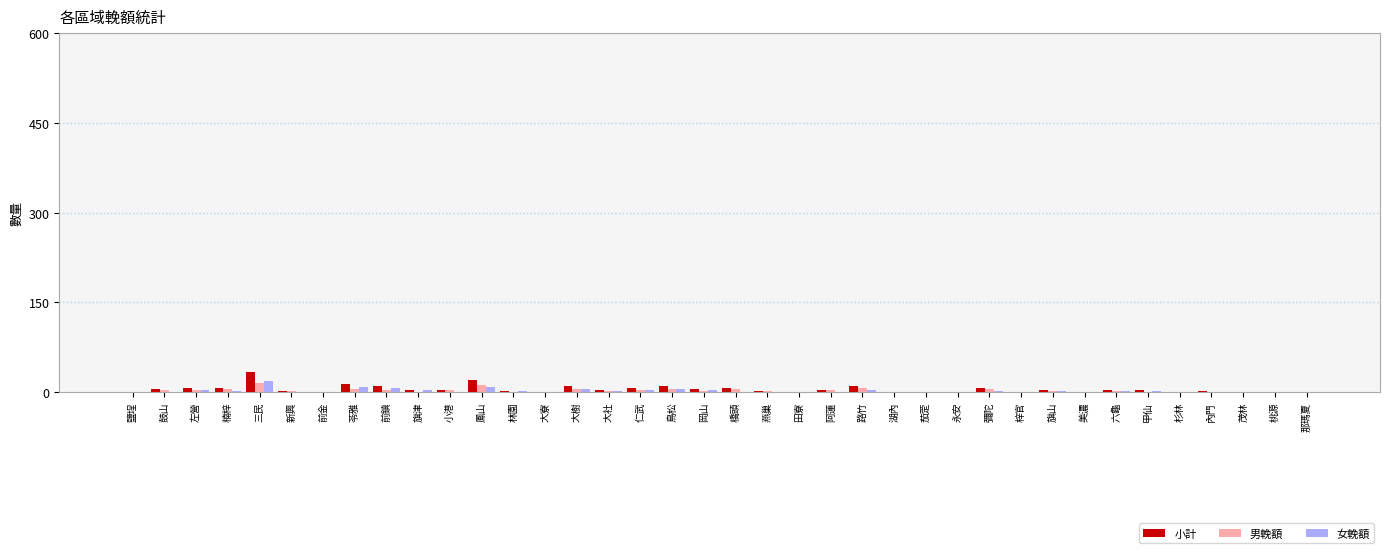

At which category is the sum across all series the highest?

三民